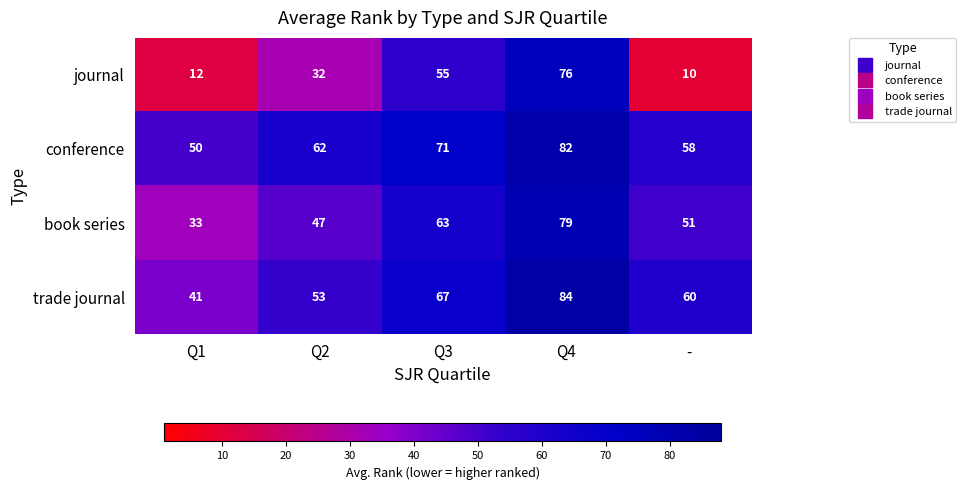

Which category has the highest value across all series?

Q4